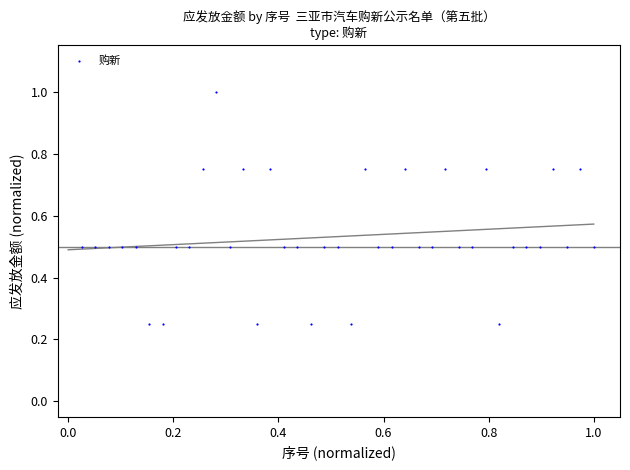

What is the range of X values (max minus min)?

1.0